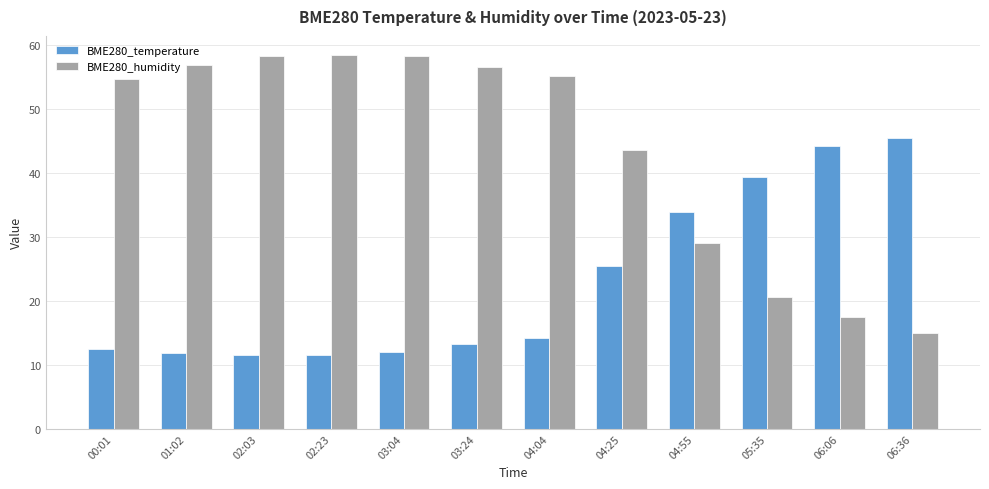

What is the greatest value displayed?

58.5